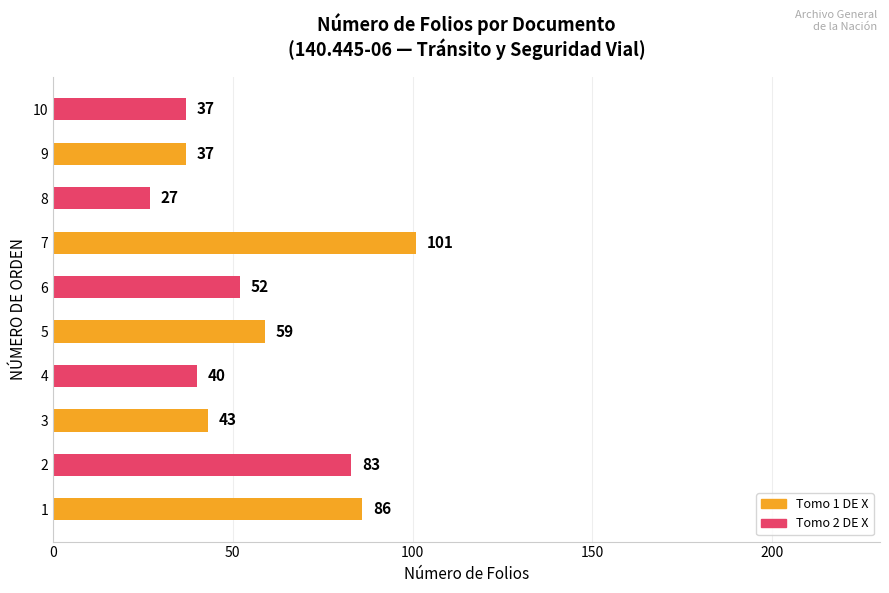

Reading top to bottom, list all the values displayed in this chart.

37	37	27	101	52	59	40	43	83	86